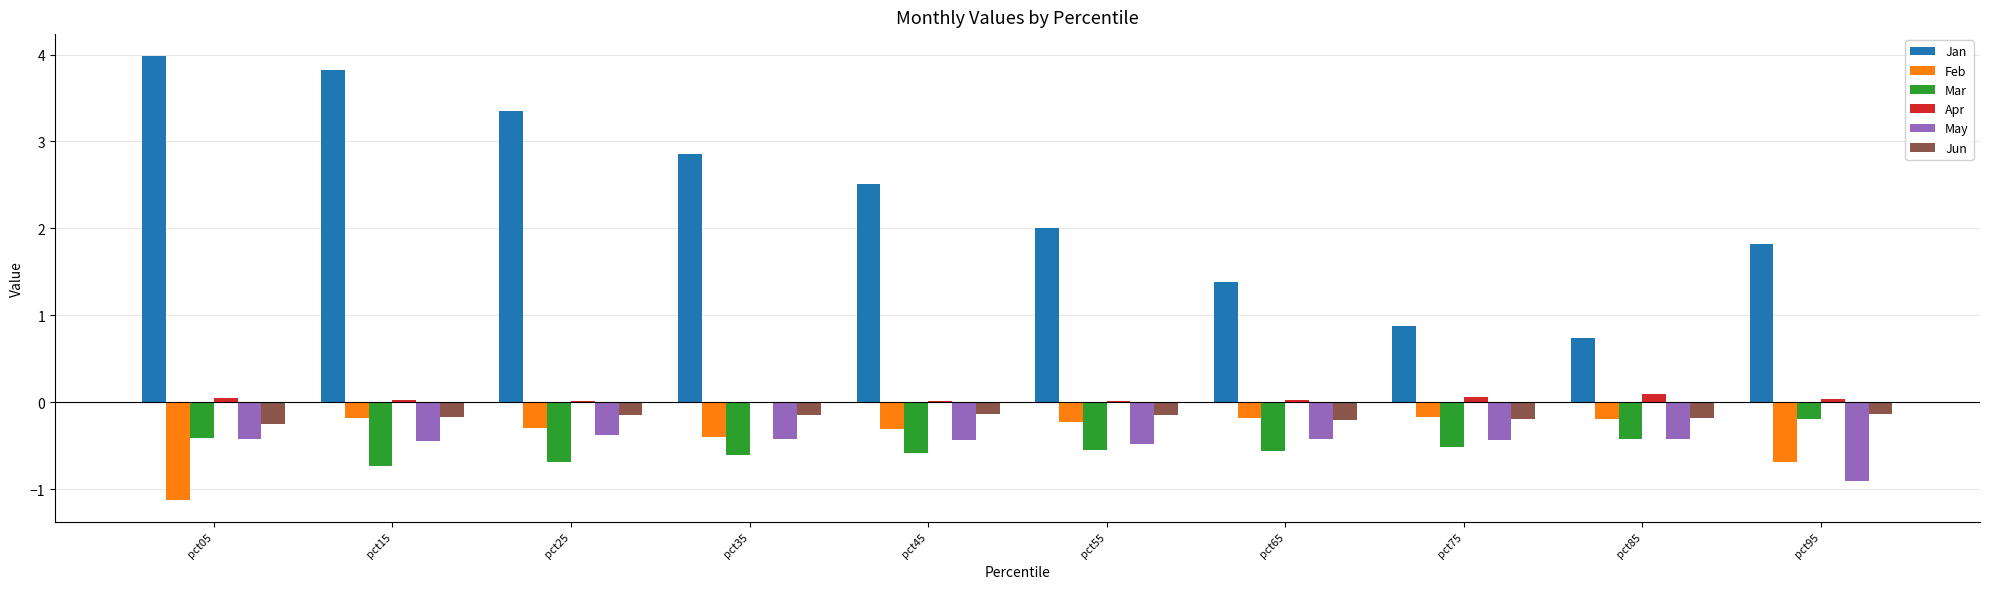

Is the value of May at pct95 greater than the value of Mar at pct25?

No